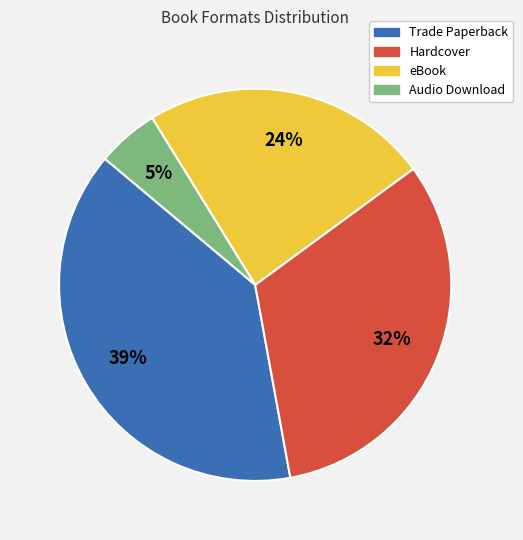

Count the number of slices in the pie.

4